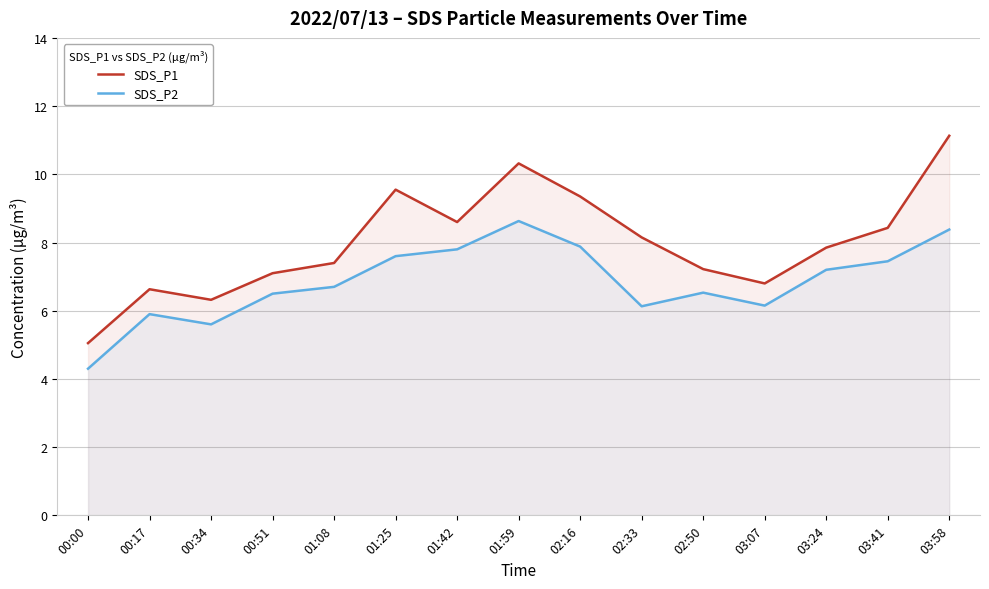

Rank the series at 00:51 from highest to lowest value.

SDS_P1, SDS_P2